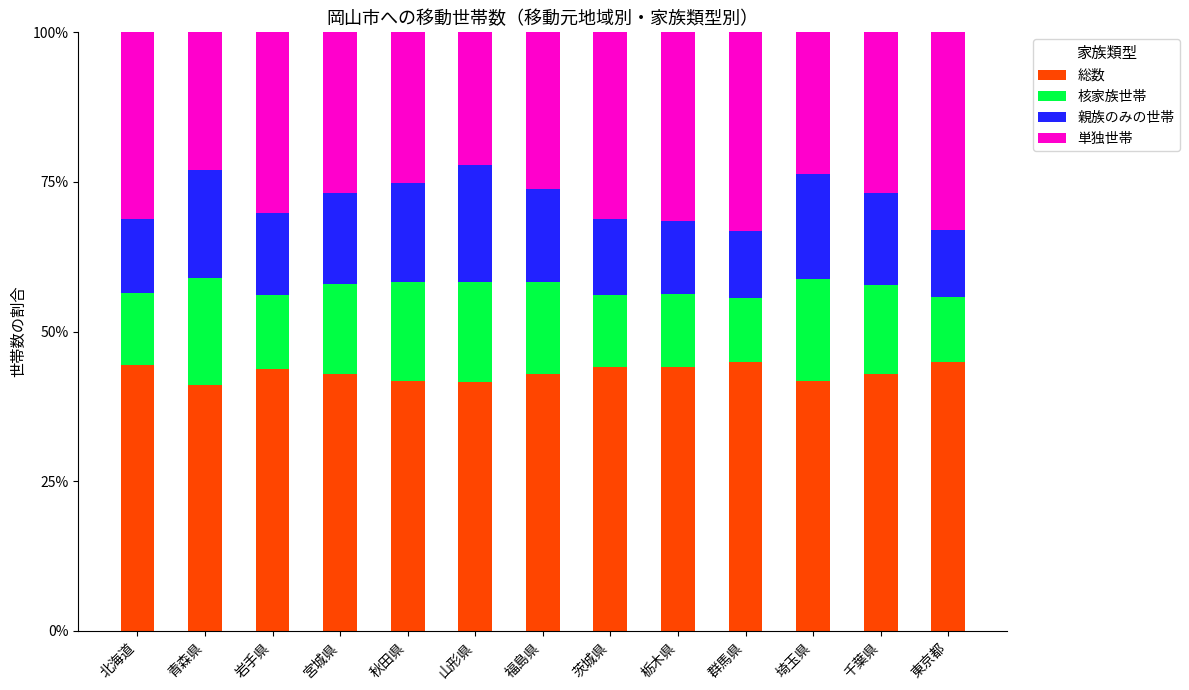

Is it true that 総数 equals 45.0 at 東京都?

True